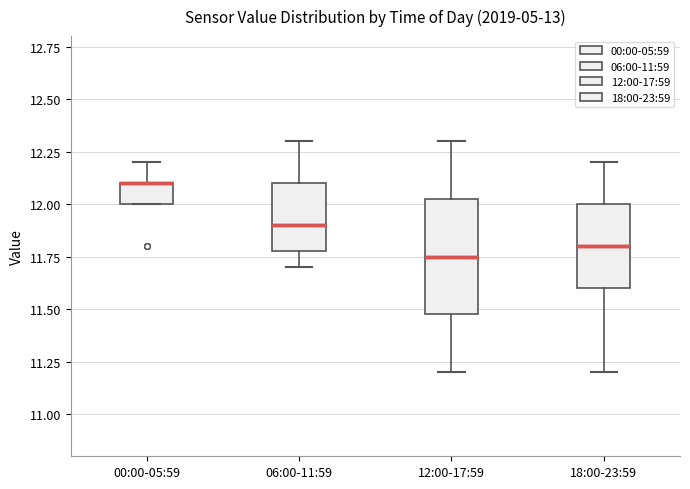

Reading left to right, transcribe this box plot: for each box, give where its median line is, the range the box spans, and where its two whiskers end, as read against the y-axis. The values are not printed on the chart, so give them approximately, as read against the axis.

00:00-05:59: median 12.10 (drawn on the box's upper edge), box 12.00 to 12.10, whiskers 12.00 to 12.20
06:00-11:59: median 11.90, box 11.80 to 12.10, whiskers 11.70 to 12.30
12:00-17:59: median 11.75, box 11.50 to 12.05, whiskers 11.20 to 12.30
18:00-23:59: median 11.80, box 11.60 to 12.00, whiskers 11.20 to 12.20